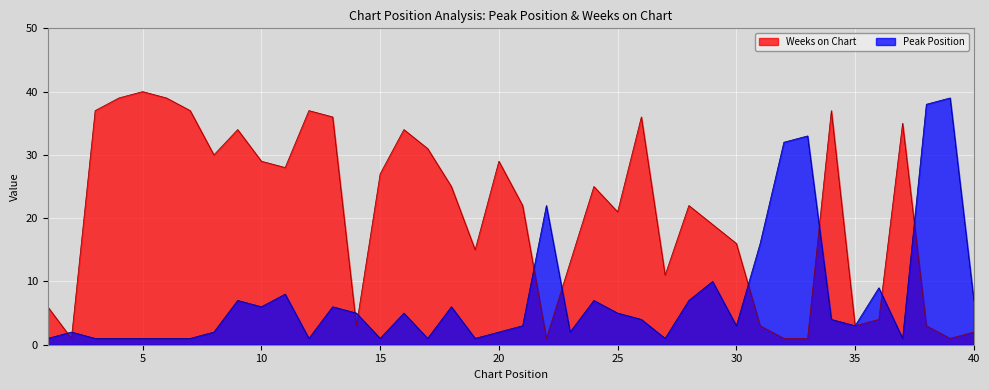

Is it true that Weeks on Chart equals 13 at 20?

False